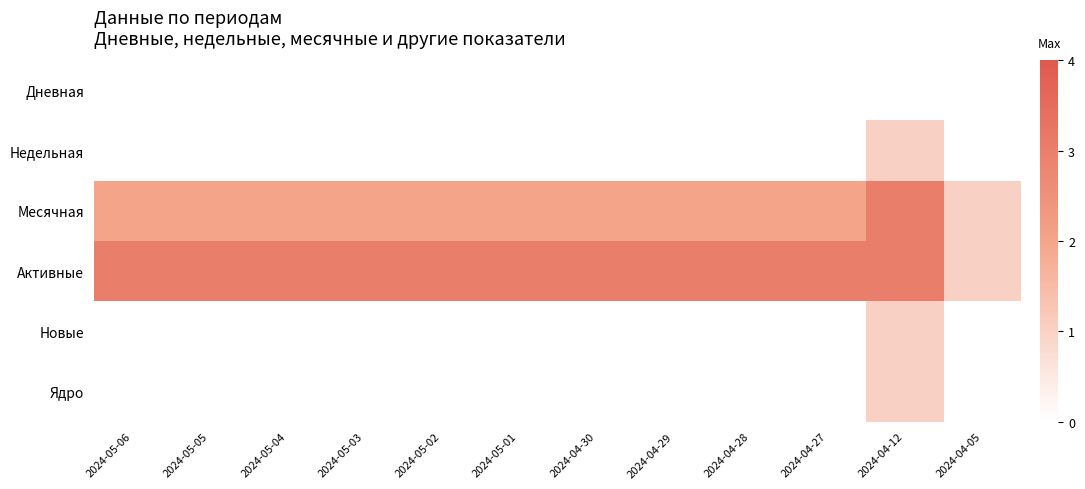

Reading right to left, what are all the values shown in this chart?

Дневная: 2024-04-05=0	2024-04-12=0	2024-04-27=0	2024-04-28=0	2024-04-29=0	2024-04-30=0	2024-05-01=0	2024-05-02=0	2024-05-03=0	2024-05-04=0	2024-05-05=0	2024-05-06=0
Недельная: 2024-04-05=0	2024-04-12=1	2024-04-27=0	2024-04-28=0	2024-04-29=0	2024-04-30=0	2024-05-01=0	2024-05-02=0	2024-05-03=0	2024-05-04=0	2024-05-05=0	2024-05-06=0
Месячная: 2024-04-05=1	2024-04-12=3	2024-04-27=2	2024-04-28=2	2024-04-29=2	2024-04-30=2	2024-05-01=2	2024-05-02=2	2024-05-03=2	2024-05-04=2	2024-05-05=2	2024-05-06=2
Активные: 2024-04-05=1	2024-04-12=3	2024-04-27=3	2024-04-28=3	2024-04-29=3	2024-04-30=3	2024-05-01=3	2024-05-02=3	2024-05-03=3	2024-05-04=3	2024-05-05=3	2024-05-06=3
Новые: 2024-04-05=0	2024-04-12=1	2024-04-27=0	2024-04-28=0	2024-04-29=0	2024-04-30=0	2024-05-01=0	2024-05-02=0	2024-05-03=0	2024-05-04=0	2024-05-05=0	2024-05-06=0
Ядро: 2024-04-05=0	2024-04-12=1	2024-04-27=0	2024-04-28=0	2024-04-29=0	2024-04-30=0	2024-05-01=0	2024-05-02=0	2024-05-03=0	2024-05-04=0	2024-05-05=0	2024-05-06=0